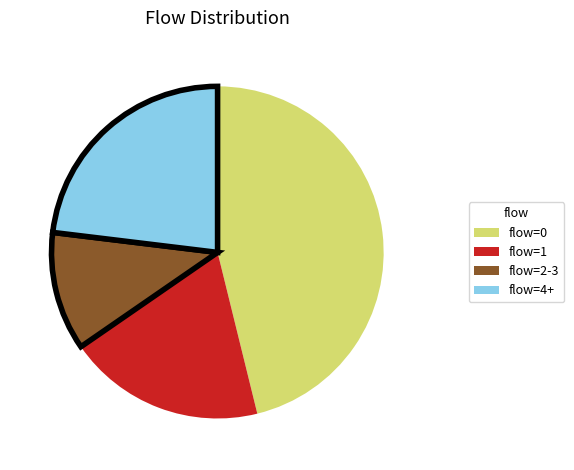

How many segments does this pie chart have?

4